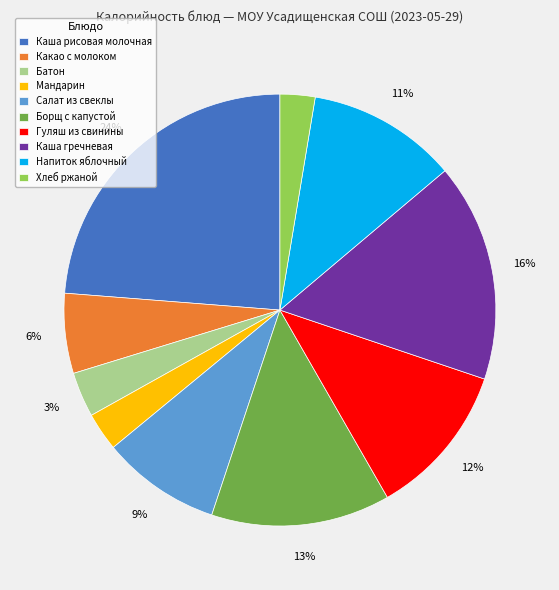

Which slice is the largest?

Каша рисовая молочная